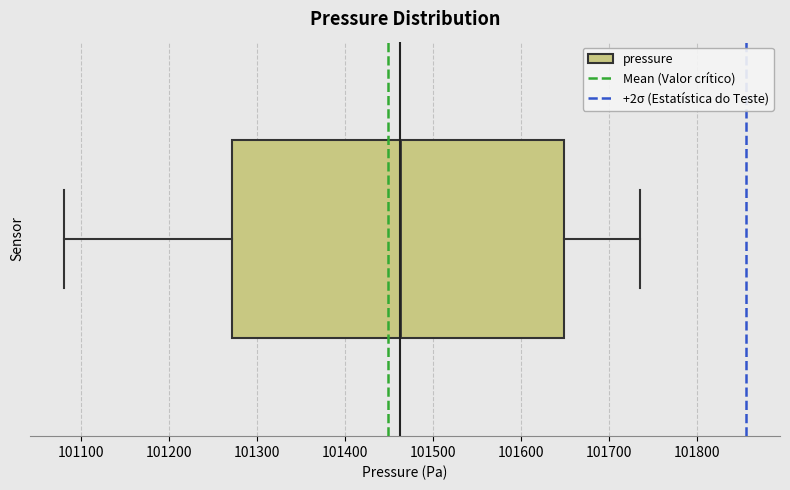

Where is the right edge of the box on the x-axis? The values are not printed on the chart, so give them approximately, as read against the axis.

101650